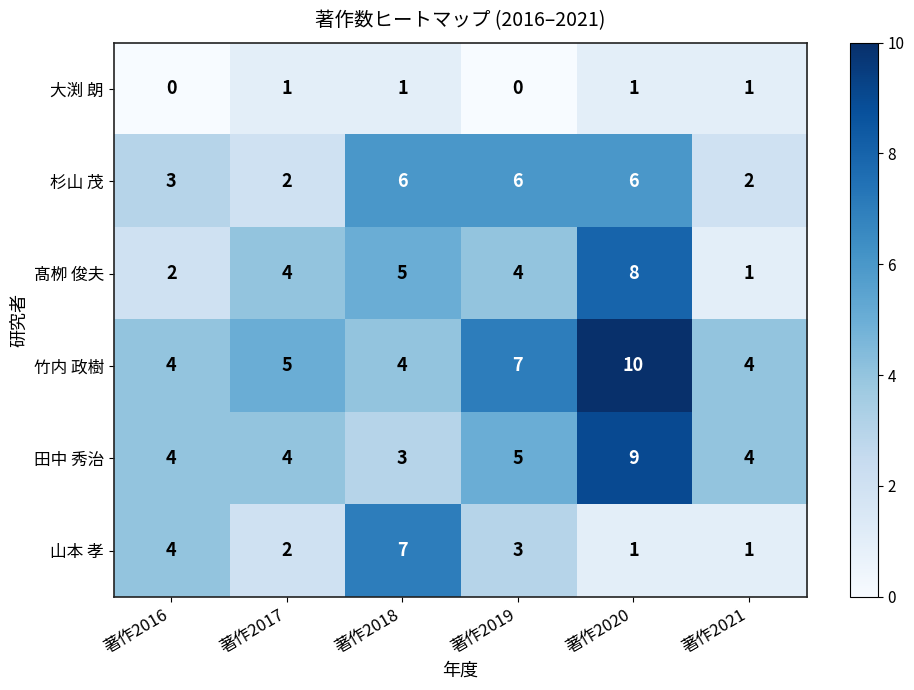

What is the total value across all series at 著作2021?

13